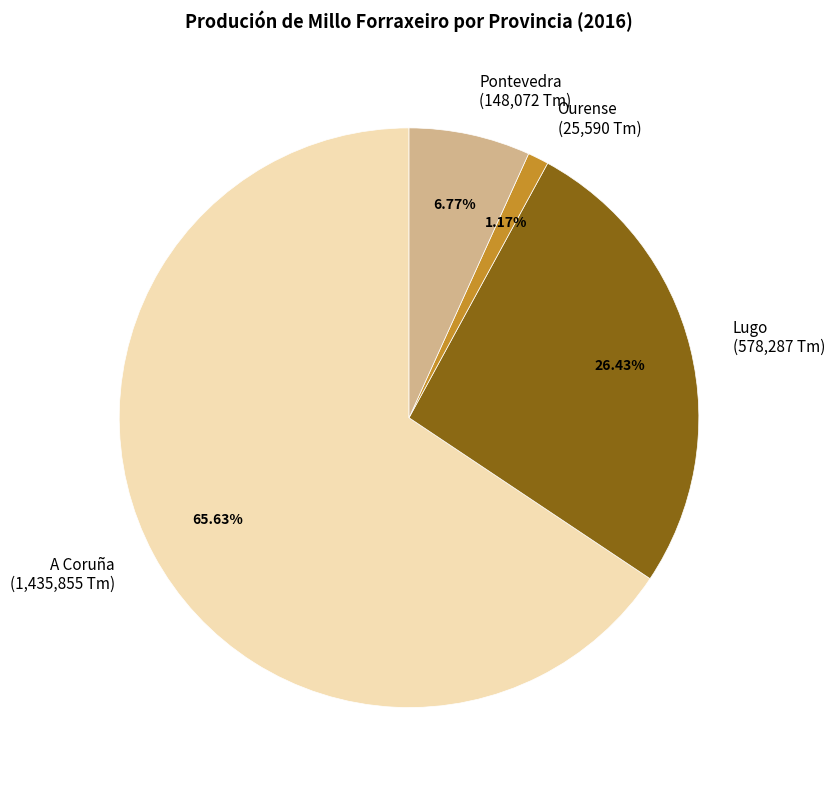

To the nearest percent, what percentage of the pie is Lugo?

26%